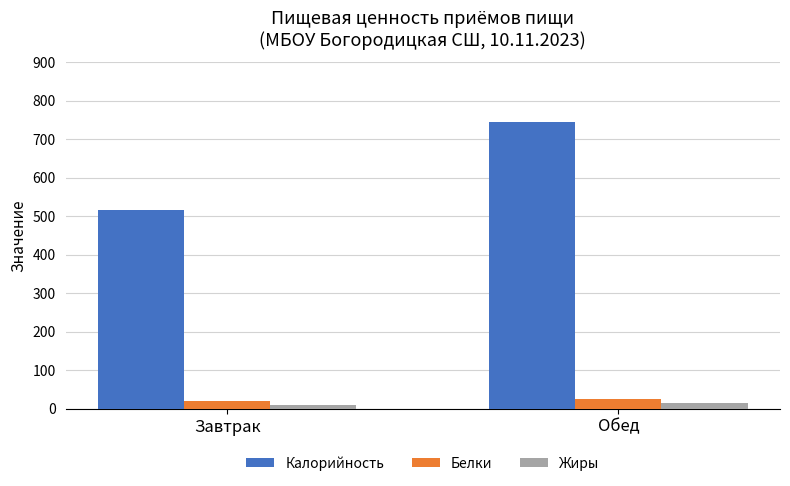

Read the Белки value at Завтрак.

20.6